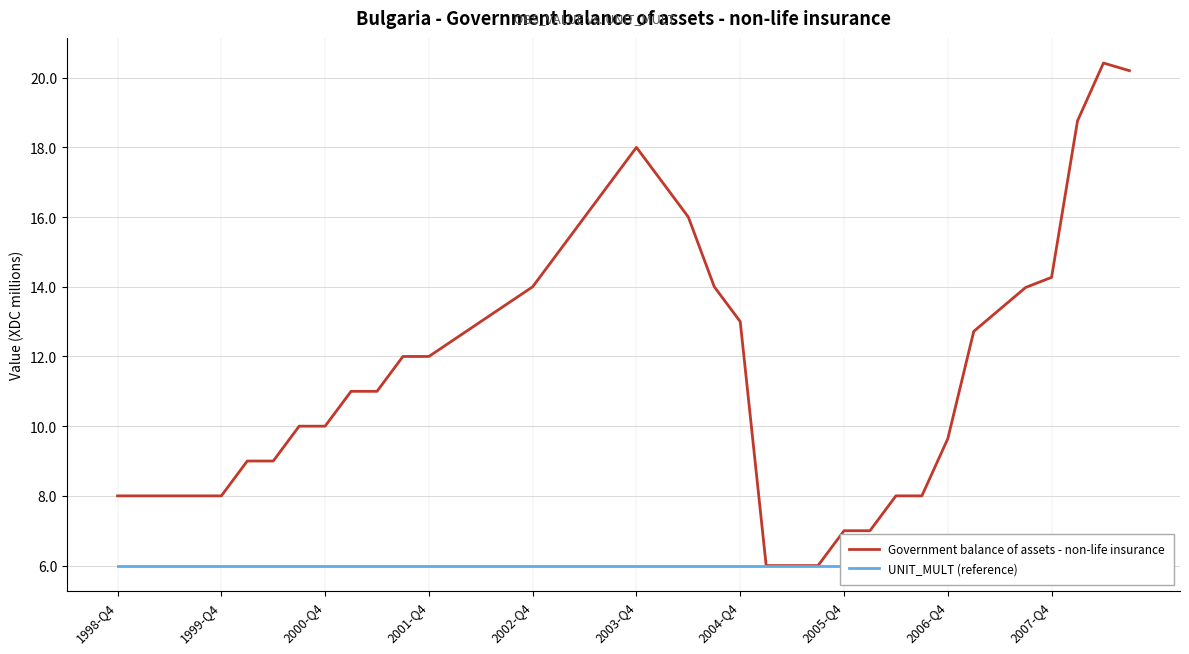

What is the maximum value shown in the chart?

20.4